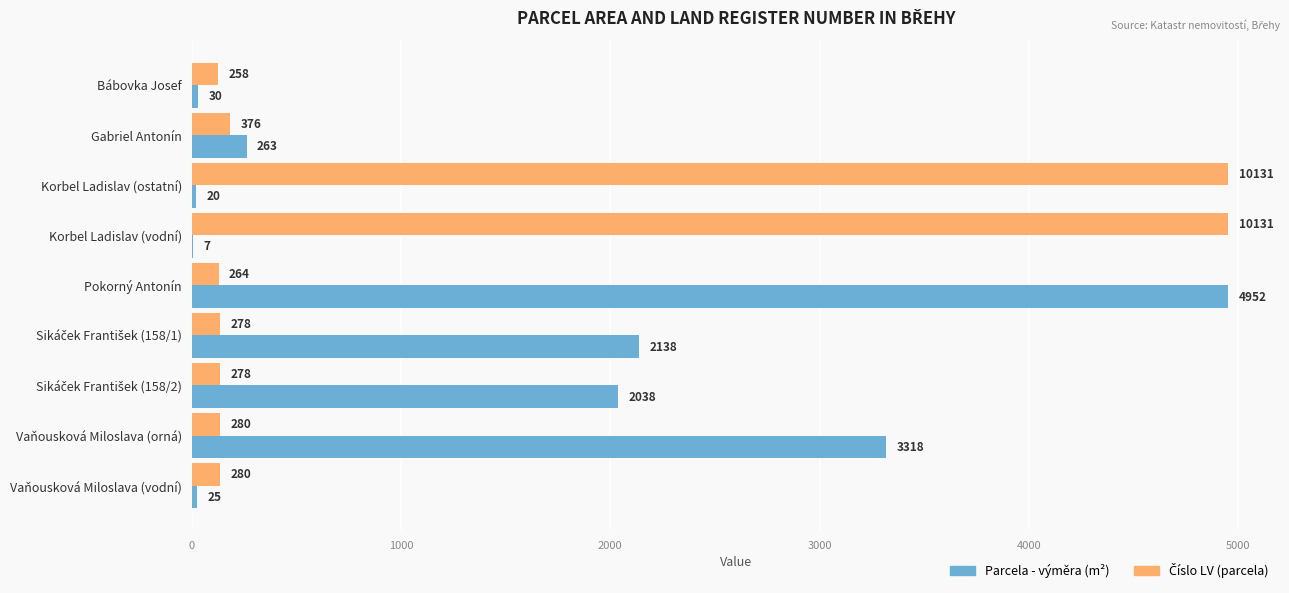

At which category is the sum across all series the highest?

Pokorný Antonín